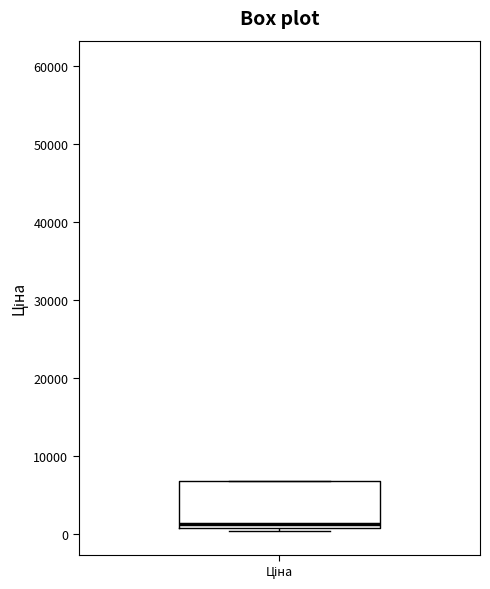

Where is the lower edge of the box for Ціна on the y-axis? The values are not printed on the chart, so give them approximately, as read against the axis.

1000